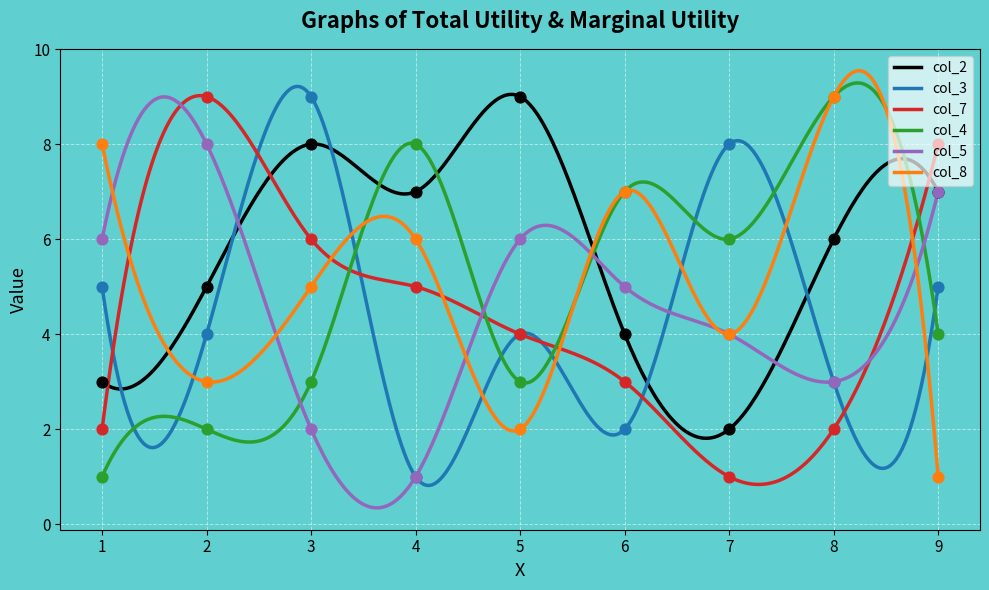

Is the value of col_5 at 5 greater than the value of col_7 at 4?

Yes